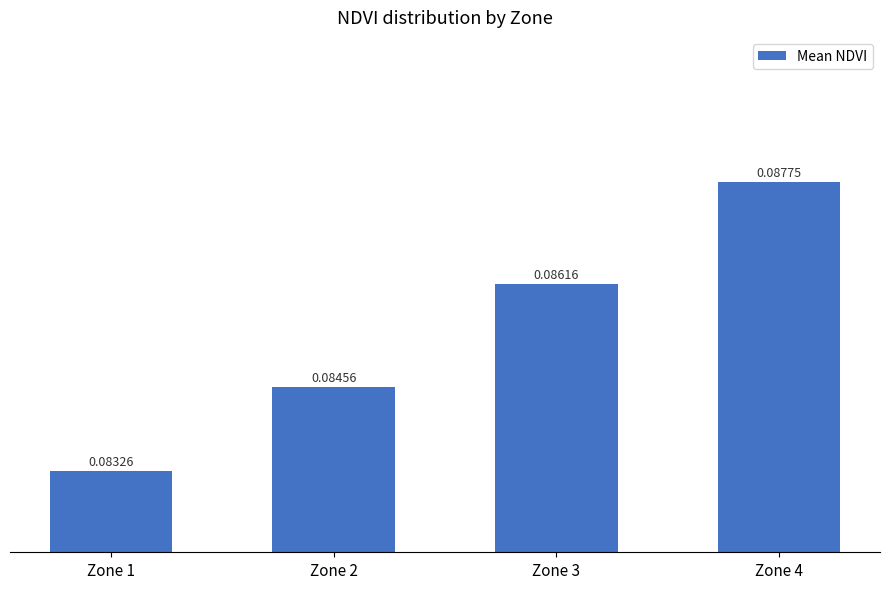

At which label is the value closest to 0?

Zone 1